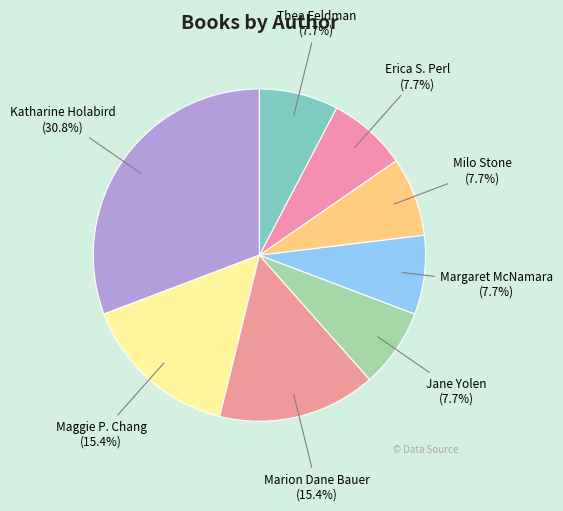

To the nearest percent, what portion does Maggie P. Chang represent?

15%